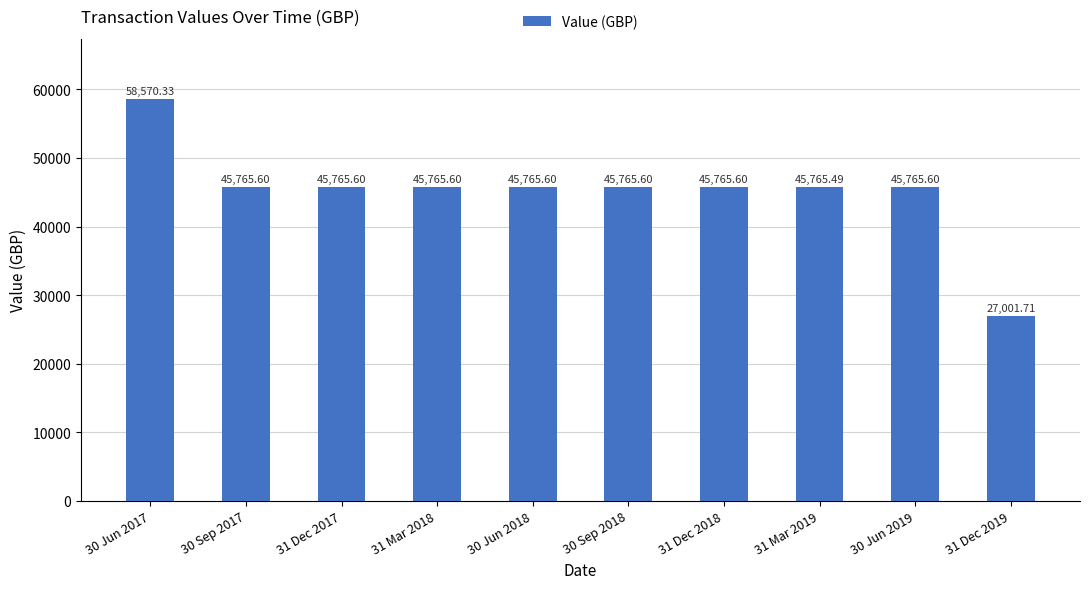

What is the label of the 1st bar from the left?

30 Jun 2017